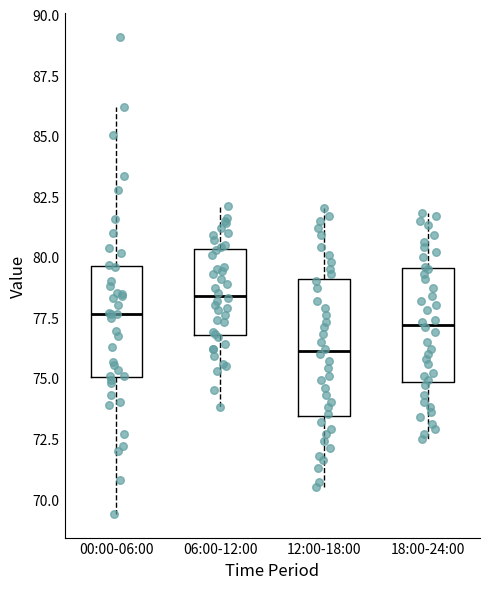

Reading left to right, read every box against the y-axis: the position of its median line, the range the box covers, and the ends of its whiskers. The values are not printed on the chart, so give them approximately, as read against the axis.

00:00-06:00: median 77.5, box 75.0 to 79.5, whiskers 69.5 to 86.0
06:00-12:00: median 78.5, box 77.0 to 80.5, whiskers 74.0 to 82.0
12:00-18:00: median 76.0, box 73.5 to 79.0, whiskers 70.5 to 82.0
18:00-24:00: median 77.0, box 75.0 to 79.5, whiskers 72.5 to 82.0